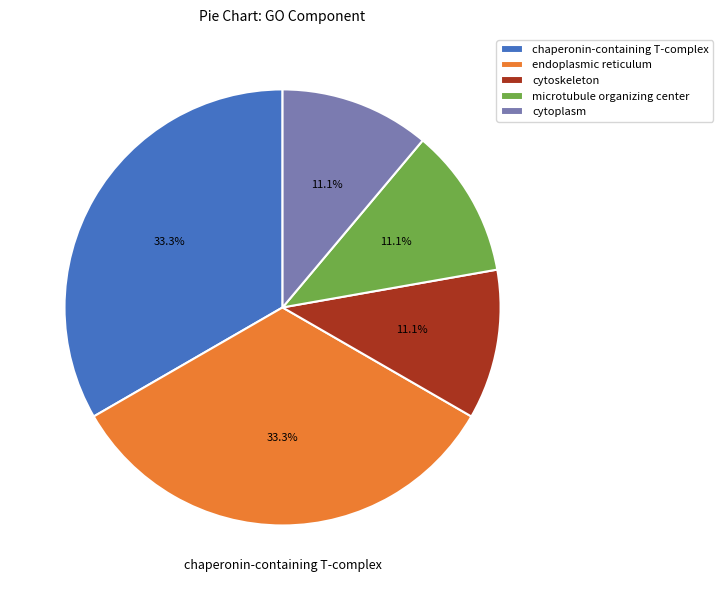

Which has a higher value, cytoplasm or chaperonin-containing T-complex?

chaperonin-containing T-complex